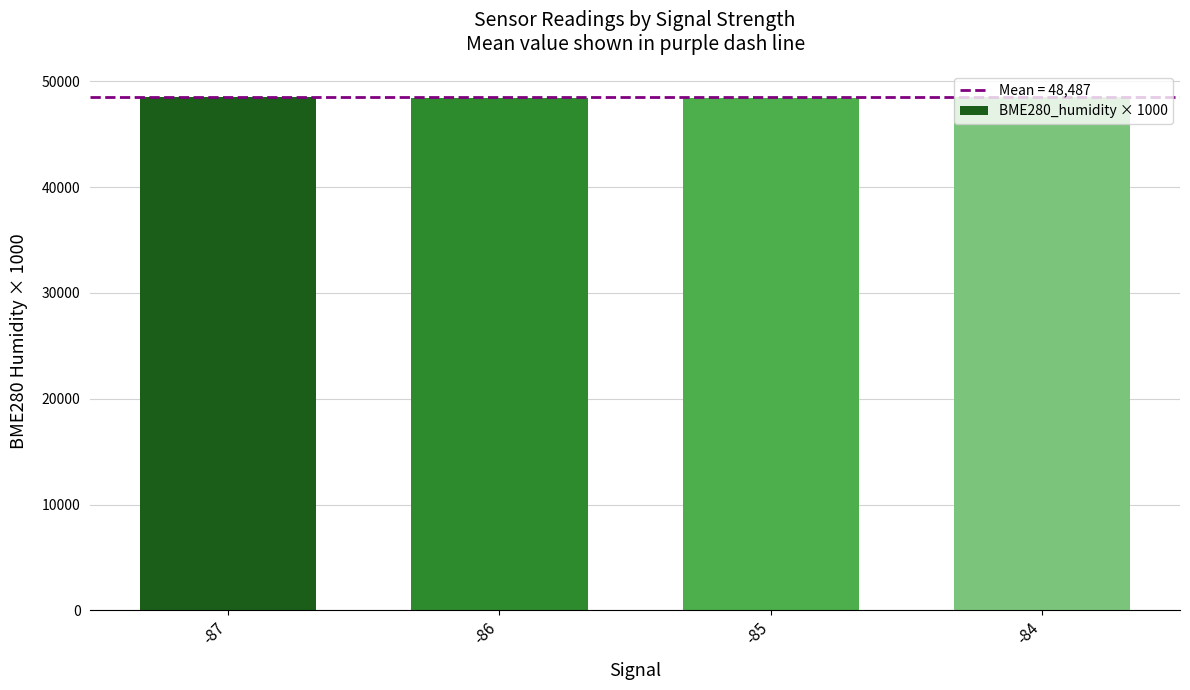

Approximately how many times larger is the value at -87 compared to -85?

1.0